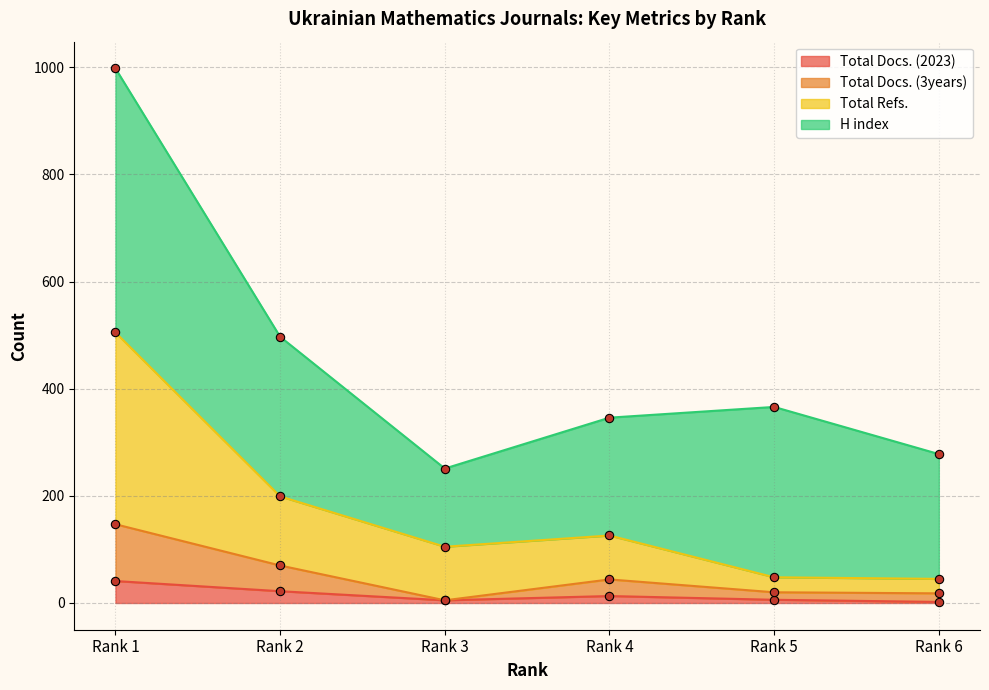

What is the difference between the highest and lowest values at Rank 1?

464